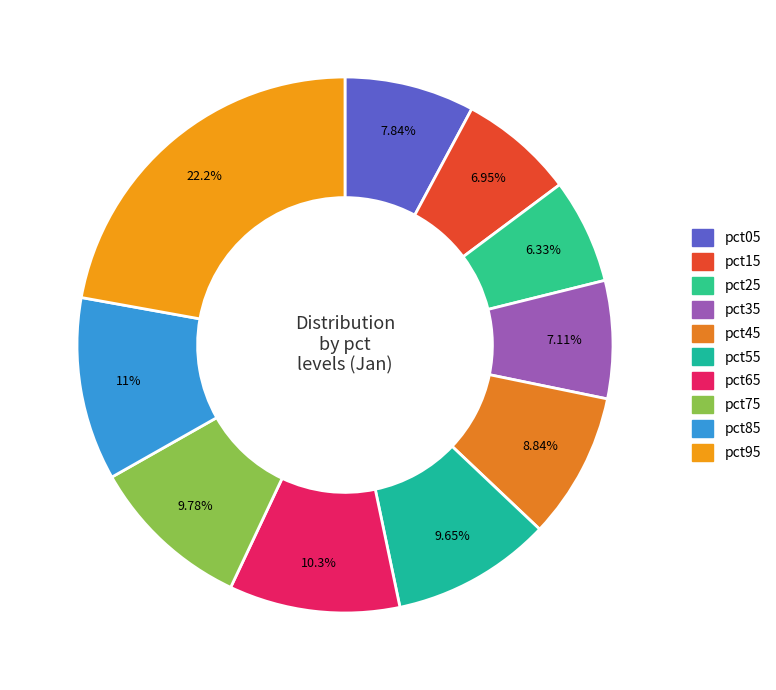

Count the number of slices in the pie.

10